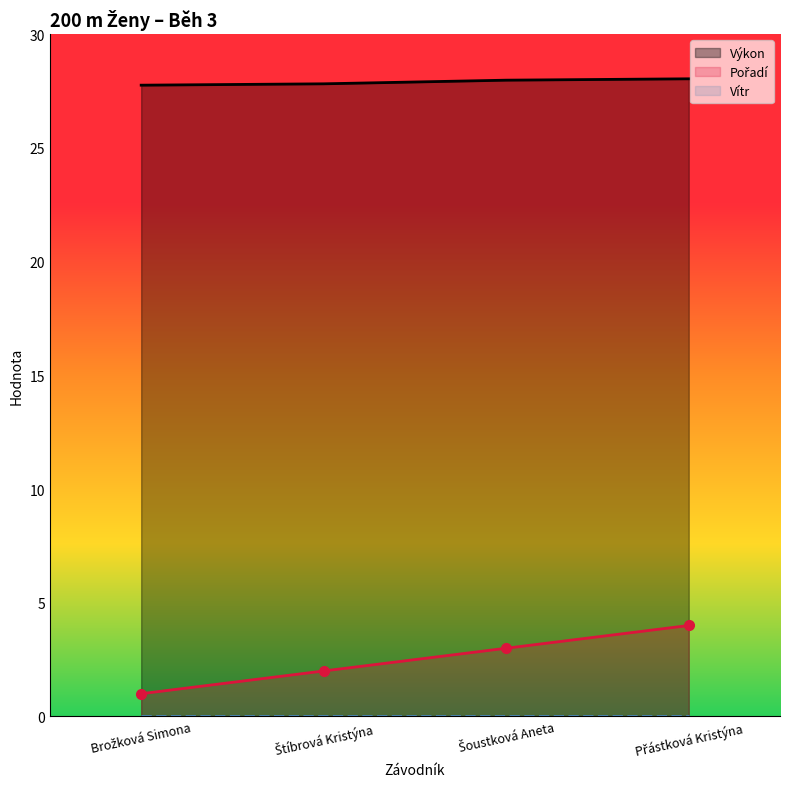

Which has a higher value, Brožková Simona or Šoustková Aneta?

Šoustková Aneta